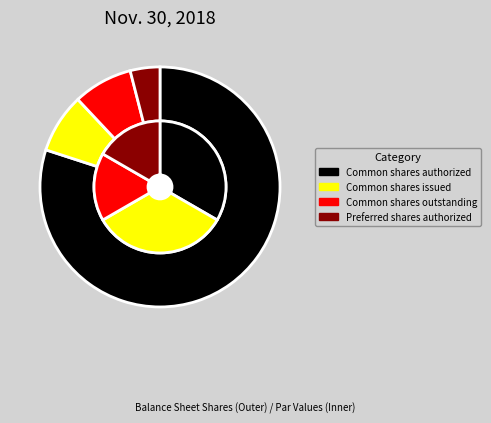

True or false: Common stock, shares outstanding accounts for 8% of the total.

True